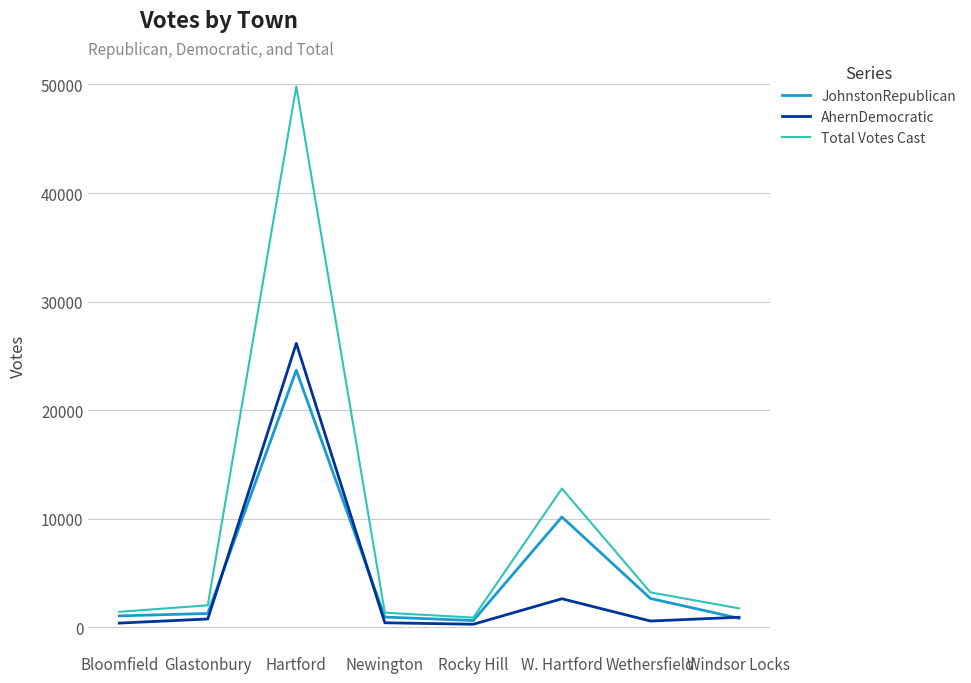

Which series has the largest range (max minus min)?

Total Votes Cast